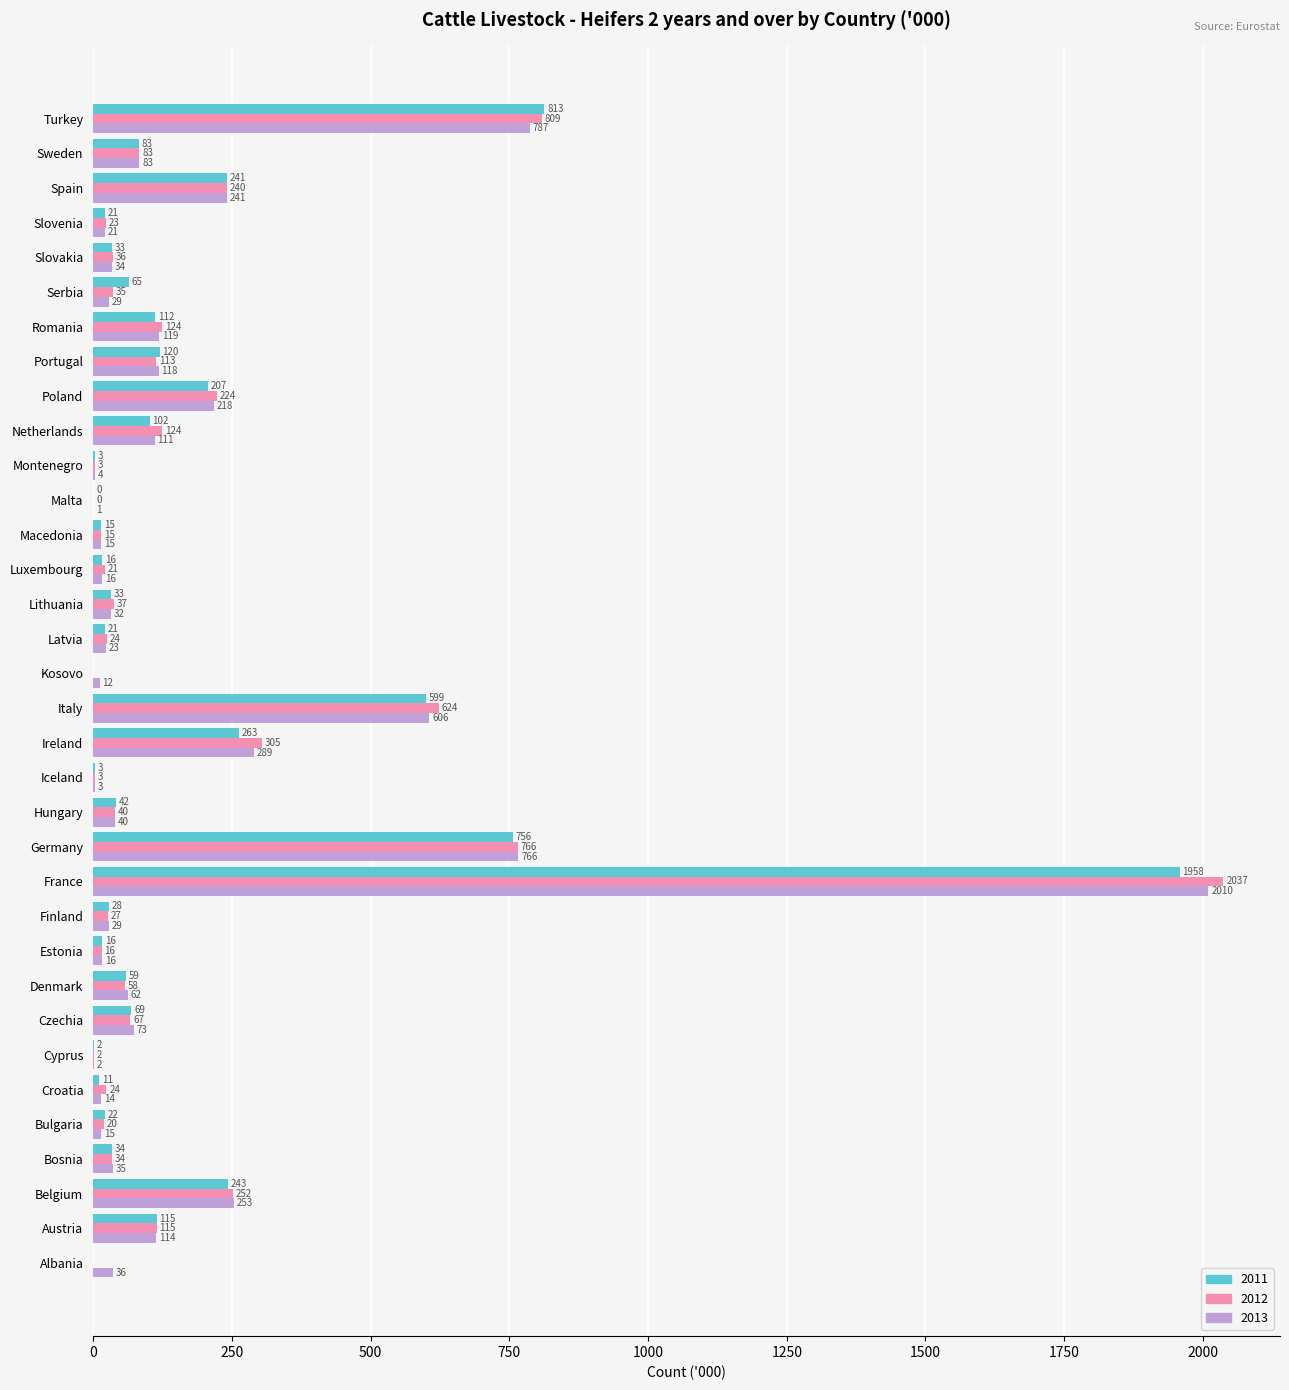

What value does the 2011 series have at Spain?

241.4